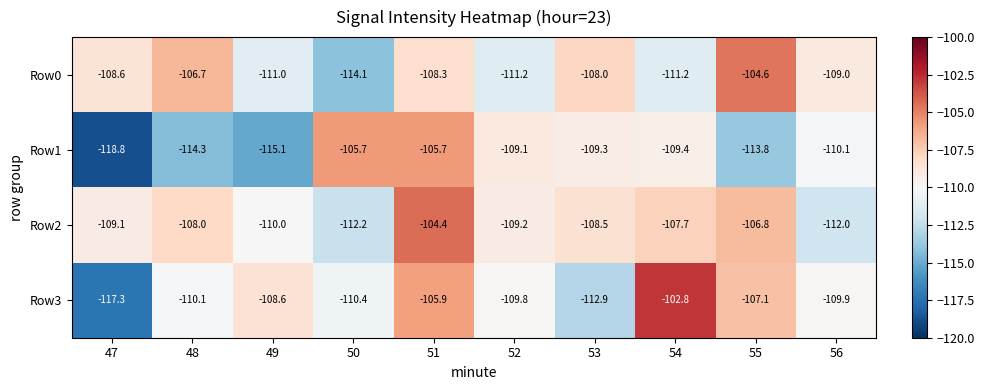

Where is Row0 nearest to the value -109?

56